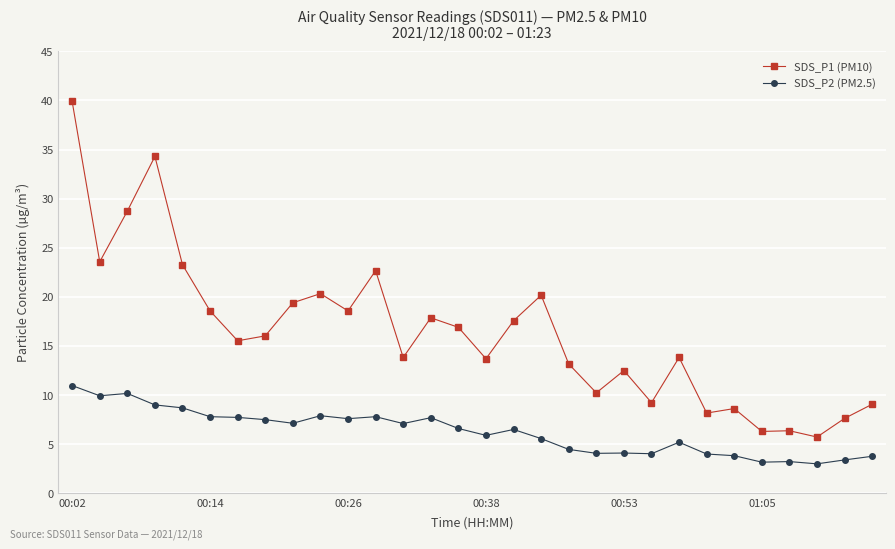

Which series has the largest total across all categories?

SDS_P1 (PM10)